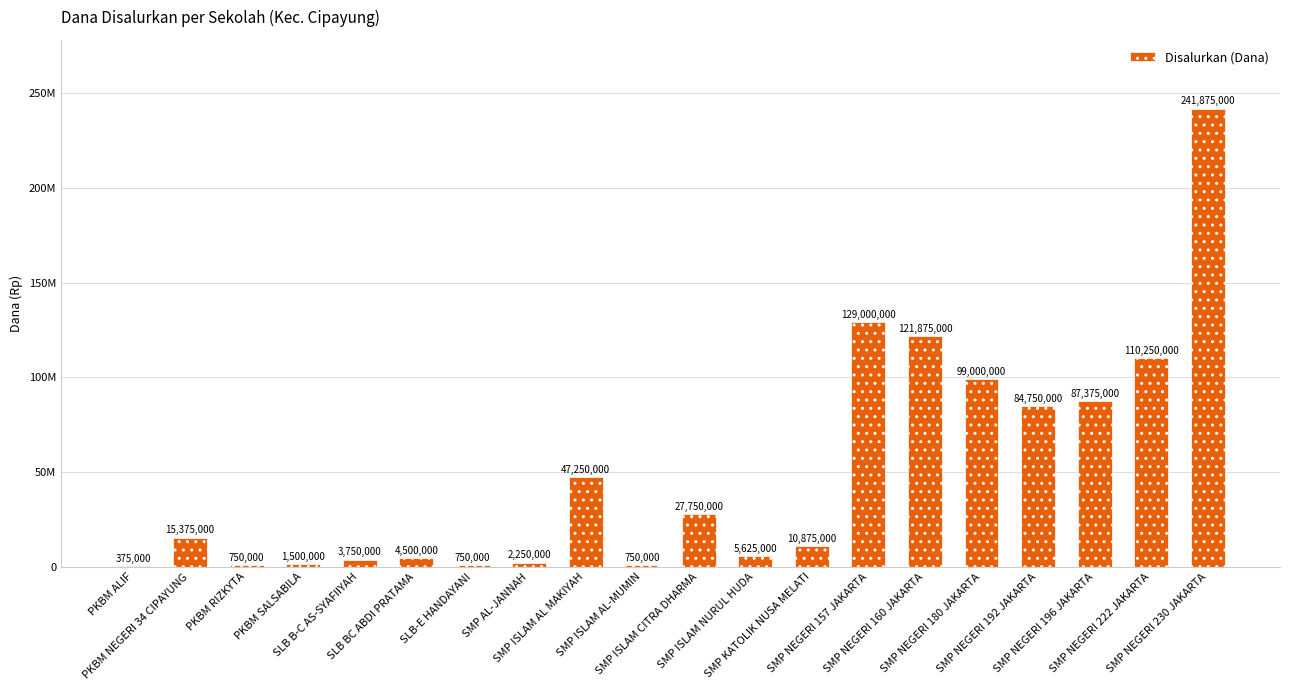

The value at PKBM NEGERI 34 CIPAYUNG is 15375000. True or false?

True